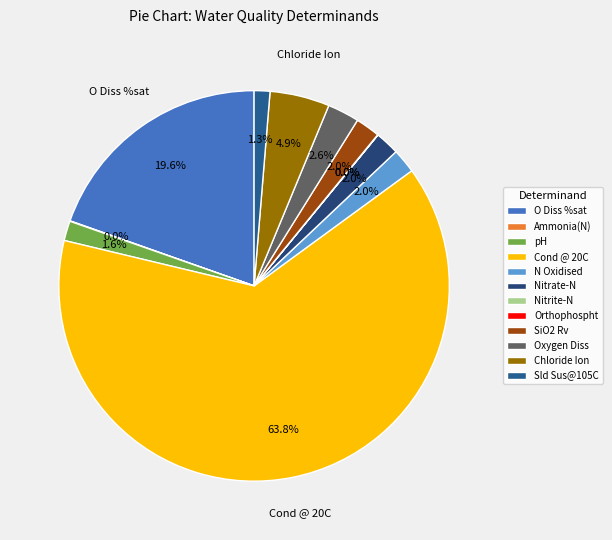

Which category has the smallest portion of the pie?

Nitrite-N